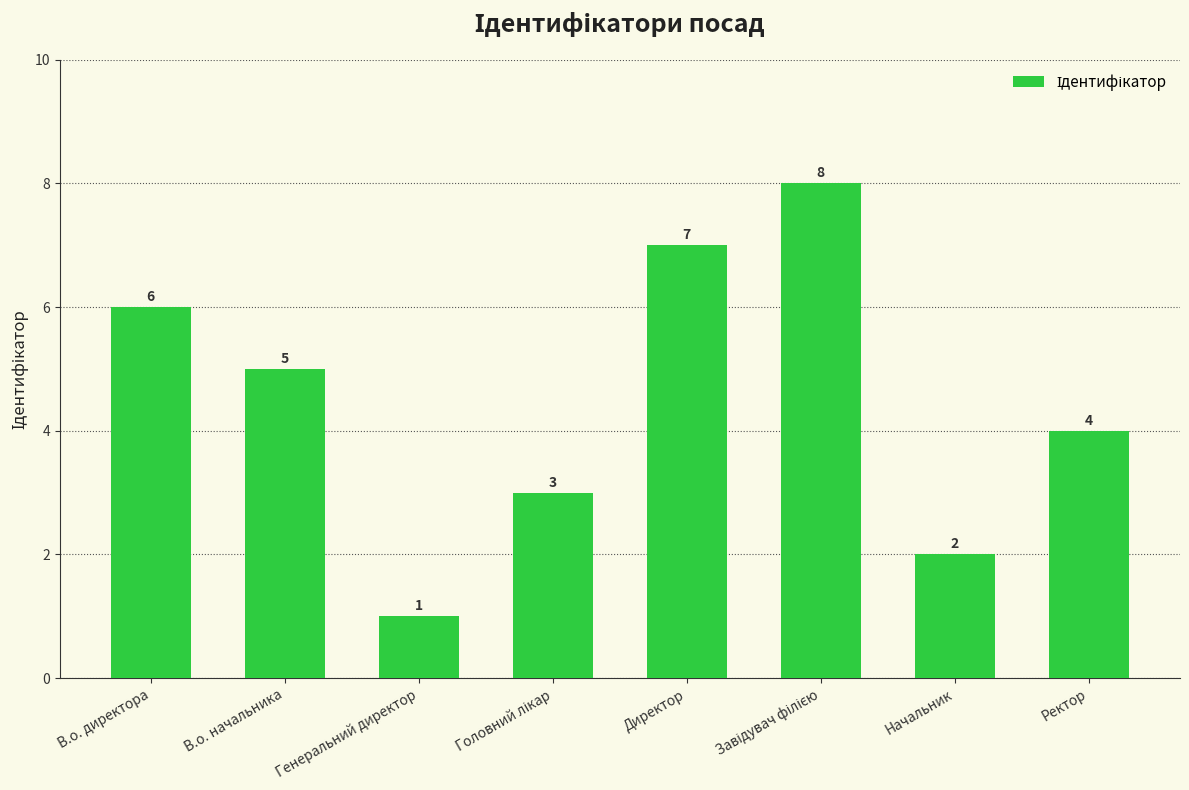

At which label is the value closest to 4?

Ректор